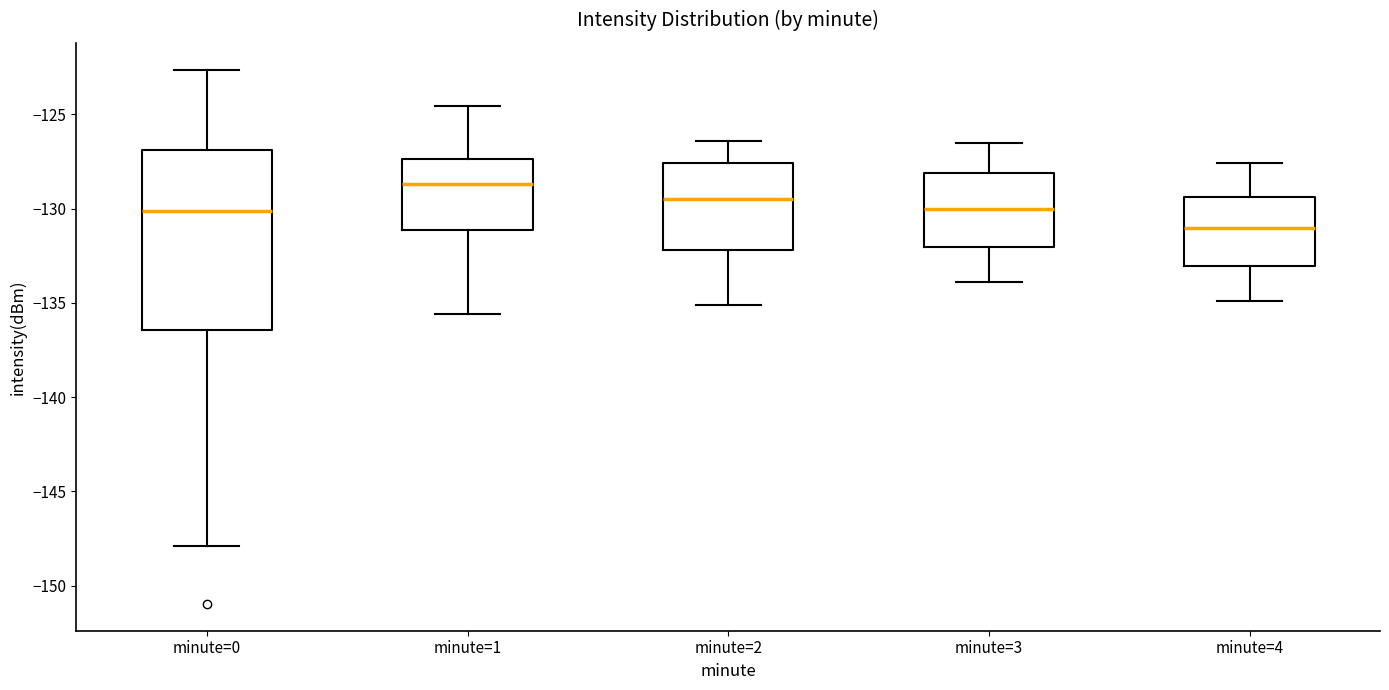

Comparing the boxes themselves (not the whiskers), which one is the tallest?

minute=0